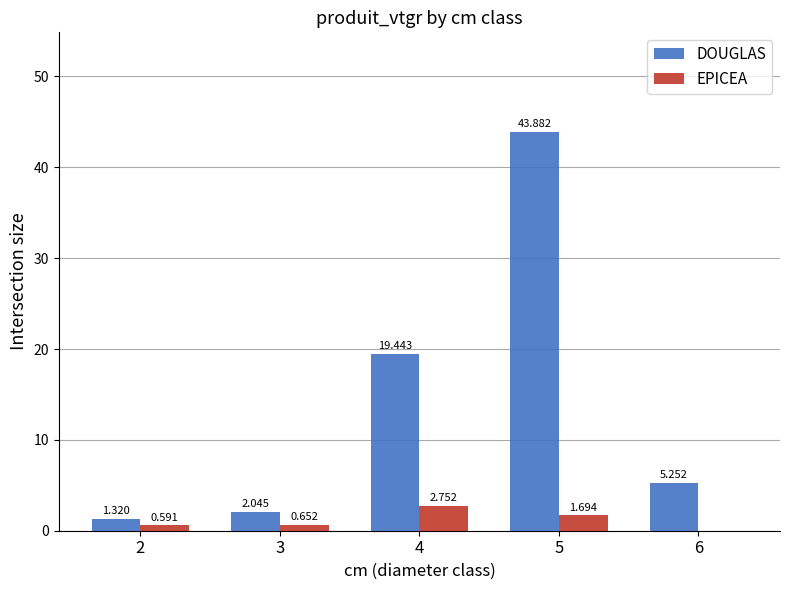

Between 4 and 5, which series saw the biggest shift?

DOUGLAS